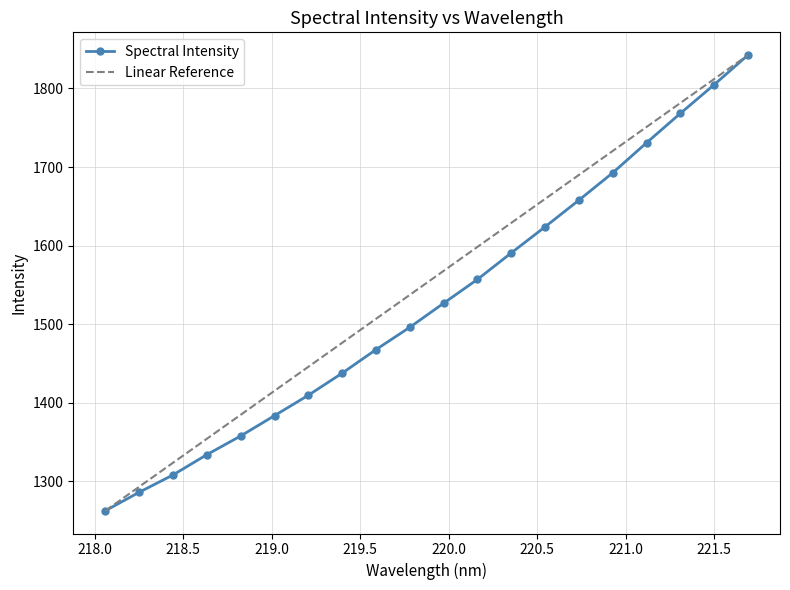

What is the change in value from 218.6332 to 219.2067?

+75.6